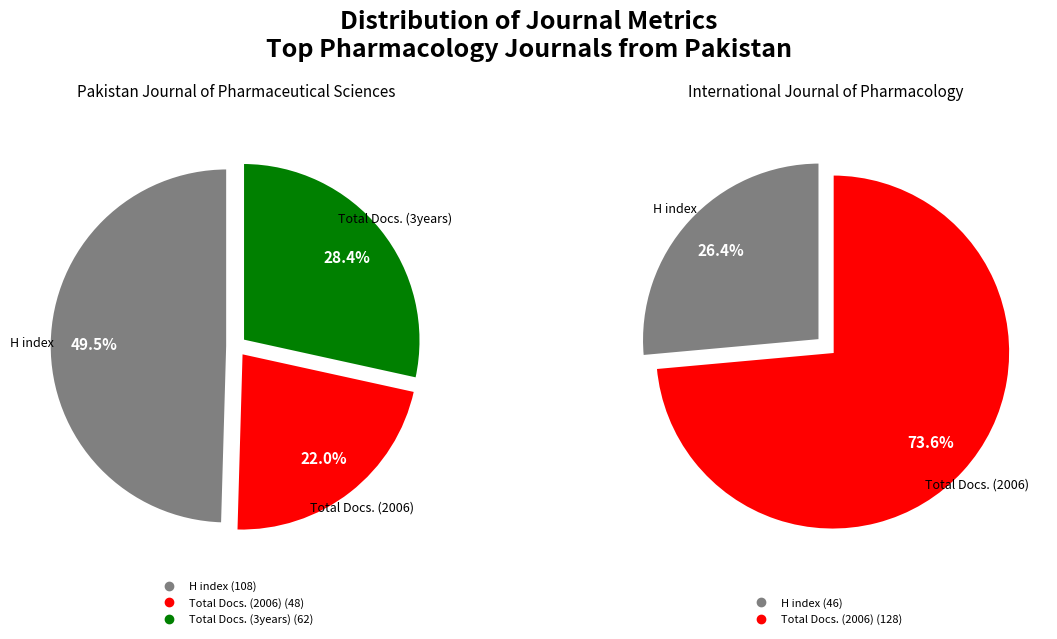

To the nearest percent, what is the combined percentage of Total Docs. (2006) and Total Docs. (3years)?

50%